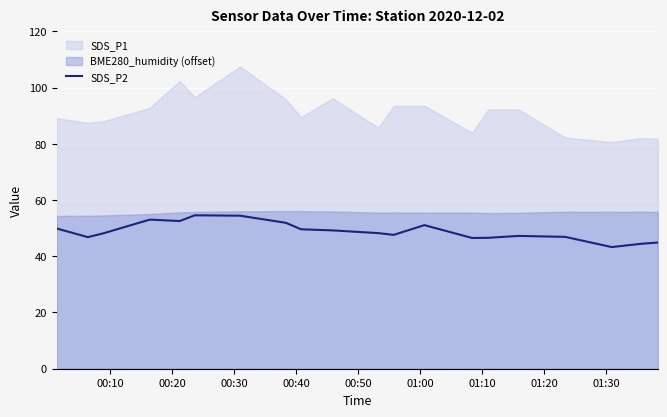

How many interior local valleys (lower than both neighbors) does the data have?

5